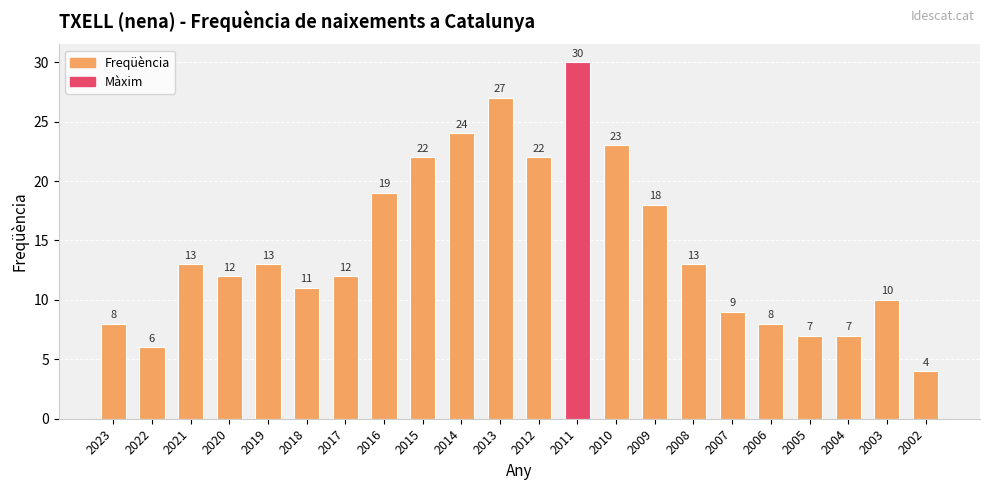

Is it true that the value at 2023 is 11?

False